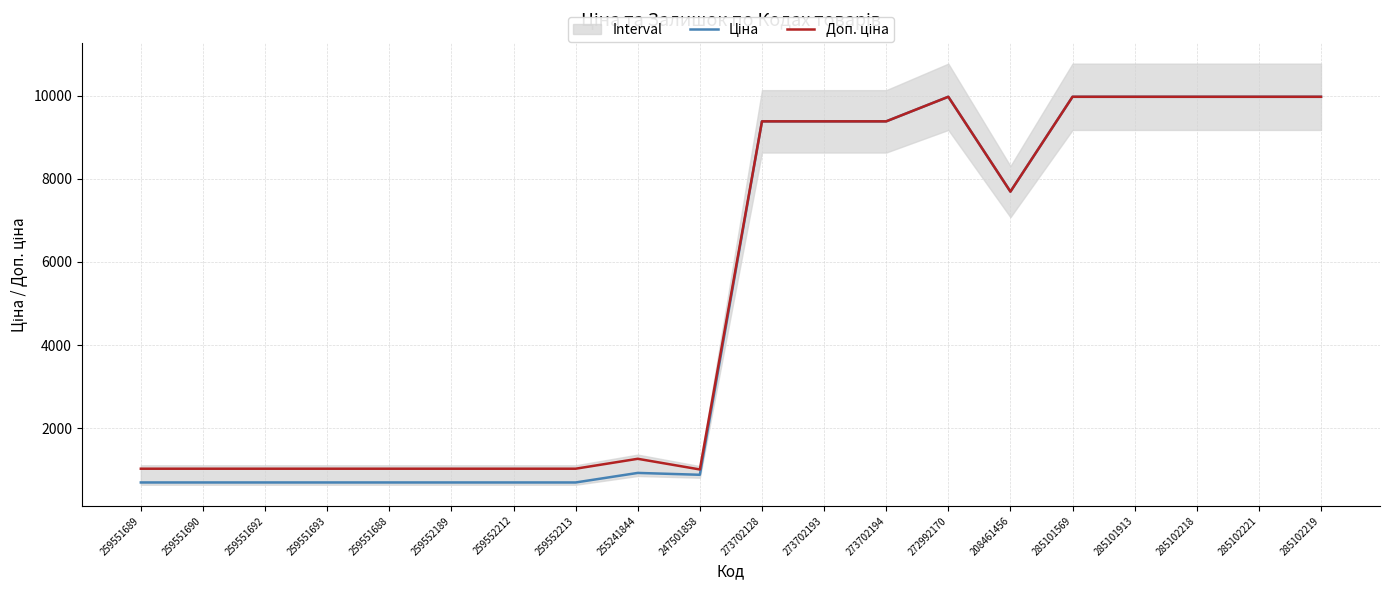

What is the average value of the Ціна series?

5152.3